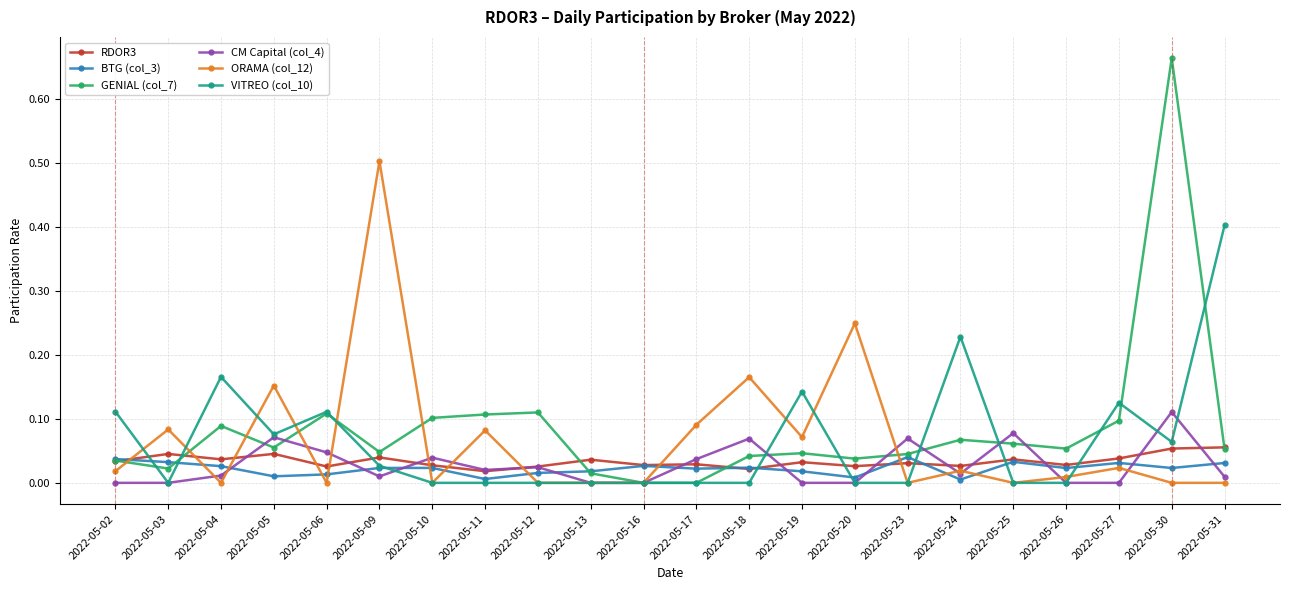

Where do BTG (col_3) and ORAMA (col_12) first cross each other?

2022-05-02 and 2022-05-03